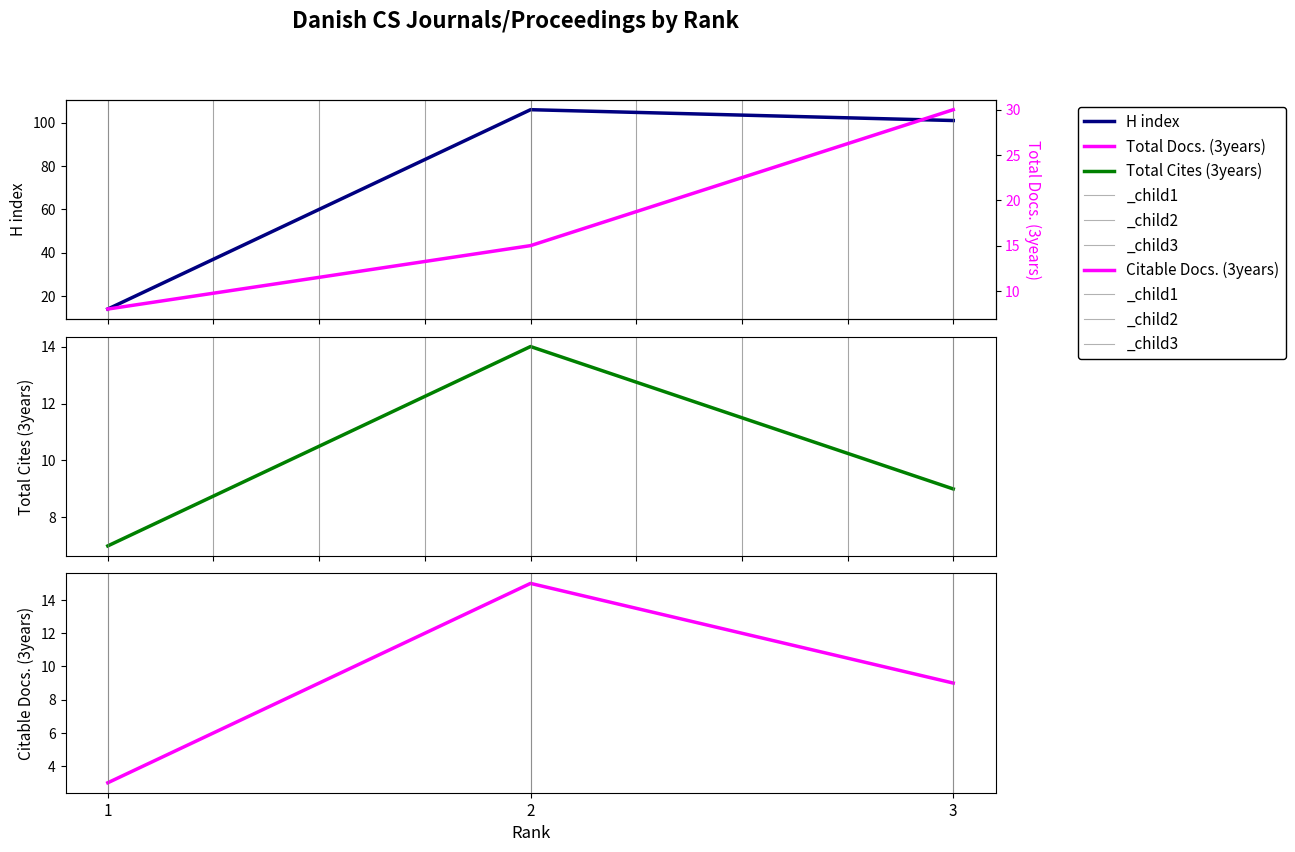

Reading right to left, transcribe all the data shown in this chart.

H index: 101	106	14
Total Cites (3years): 9	14	7
Citable Docs. (3years): 9	15	3
Total Docs. (3years): 30	15	8